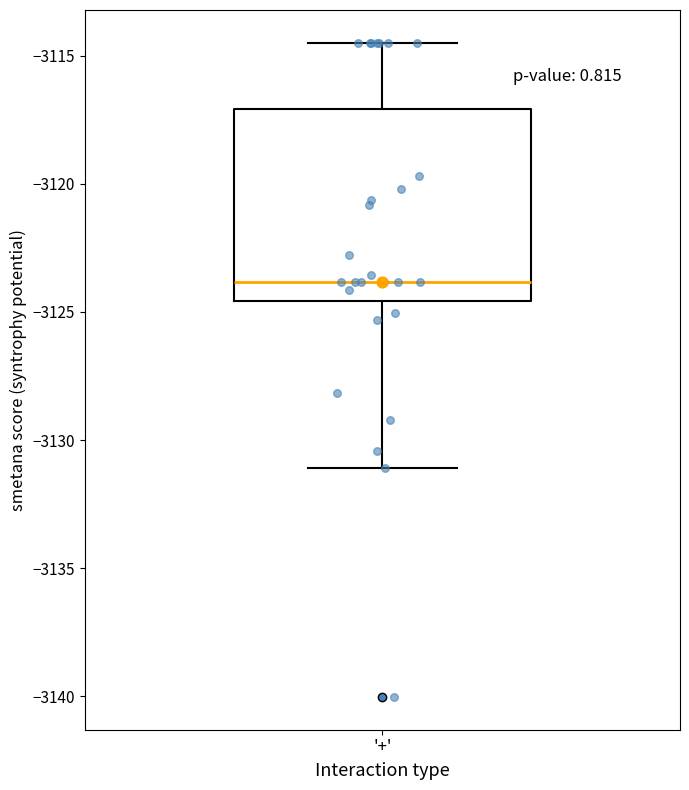

Where does the upper whisker of the box for '+' end on the y-axis? The values are not printed on the chart, so give them approximately, as read against the axis.

-3114.5